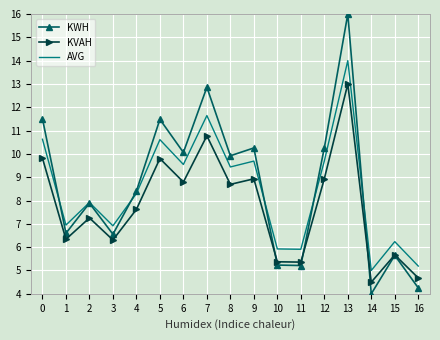

Which series has the largest total across all categories?

KWH